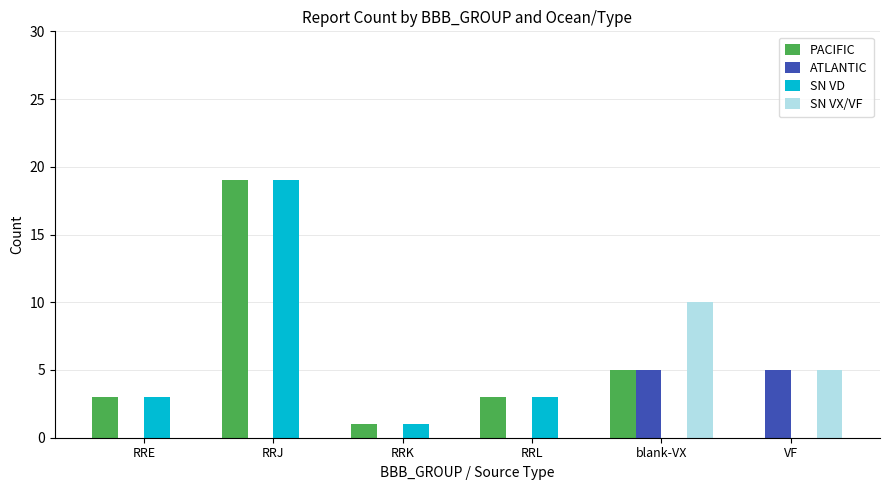

Is it true that PACIFIC equals 3 at RRE?

True